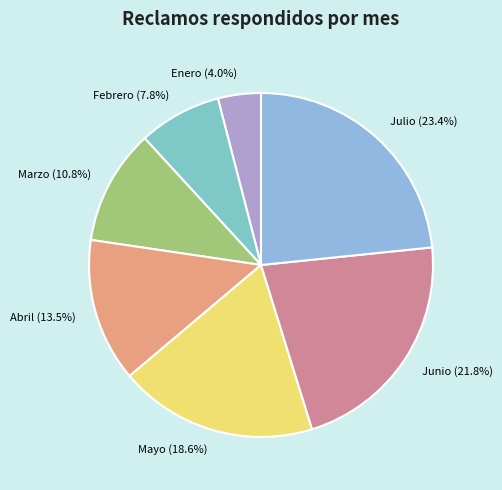

Does Mayo account for over 50% of the chart?

No